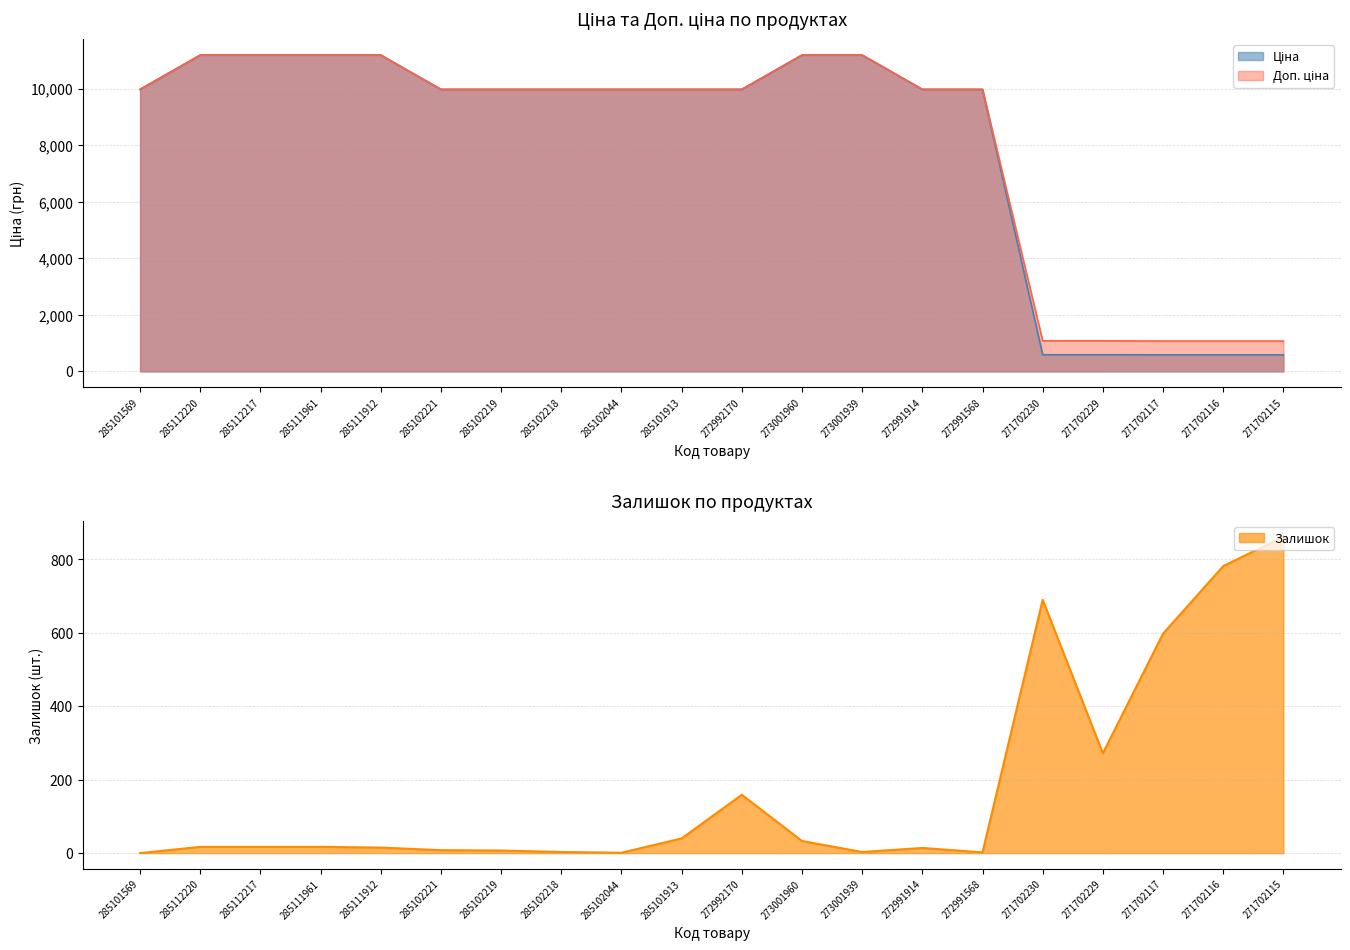

Between 273001939 and 271702230, which series saw the biggest shift?

Ціна